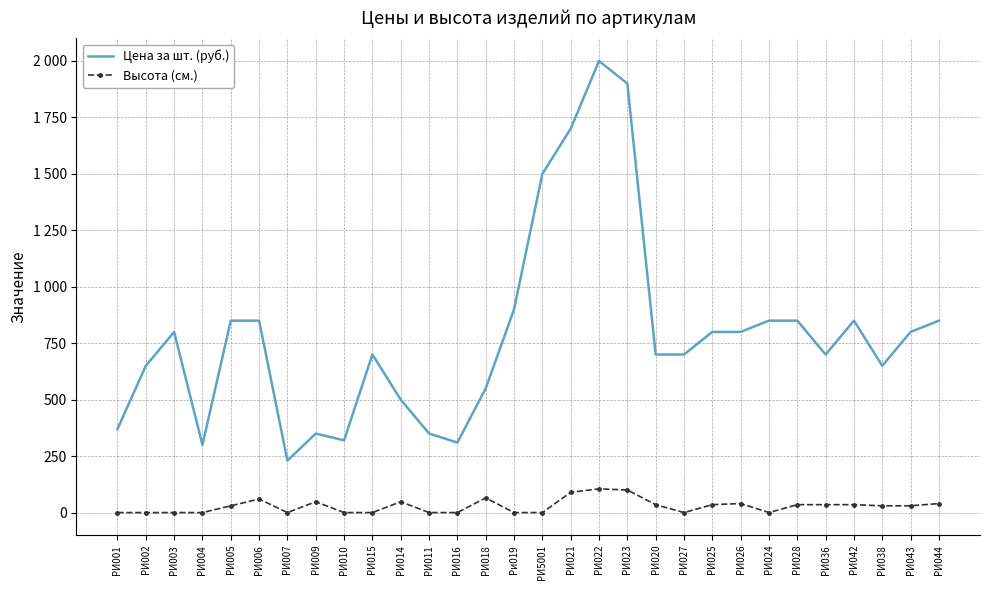

Rank the series by their average value, from highest to lowest.

Цена за шт. (руб.), Высота (см.)